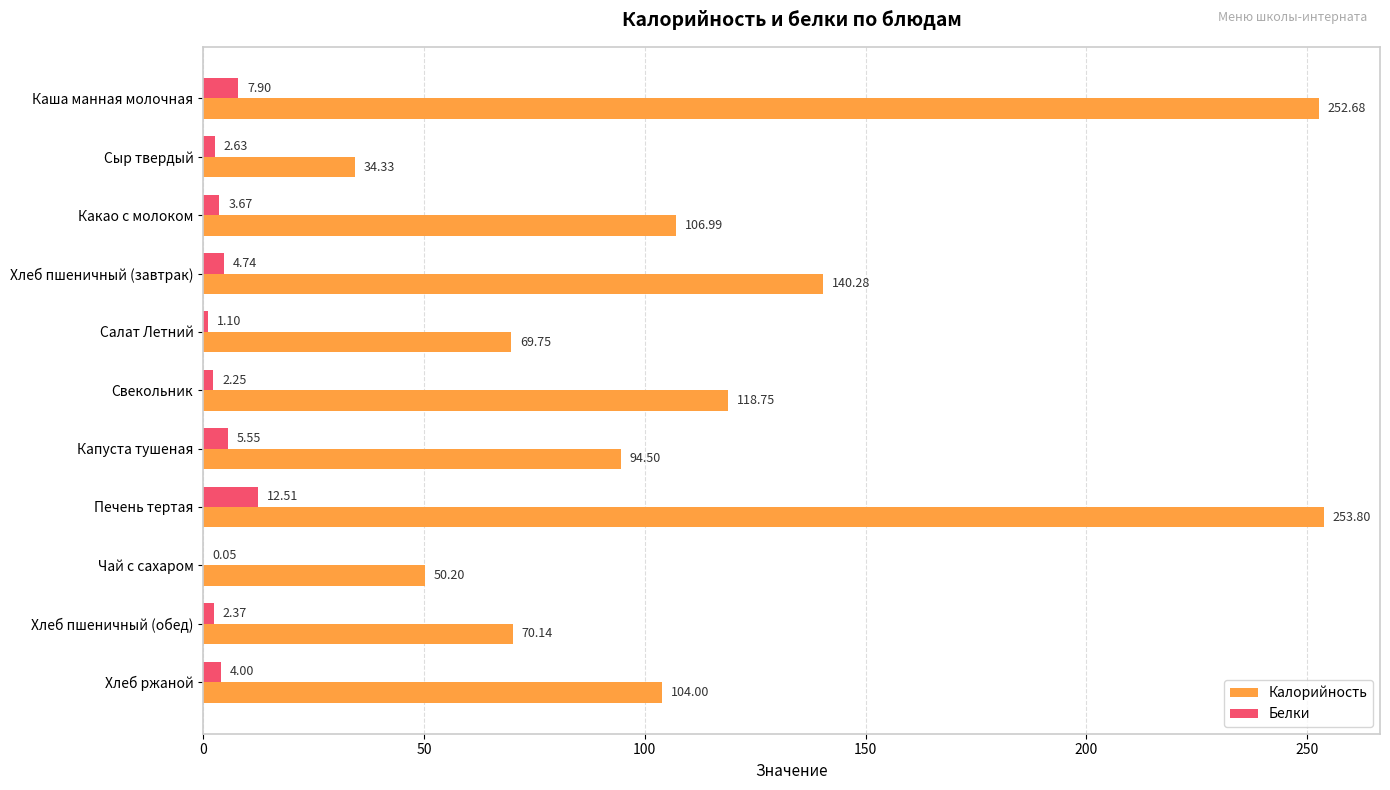

Which series has the largest total across all categories?

Калорийность